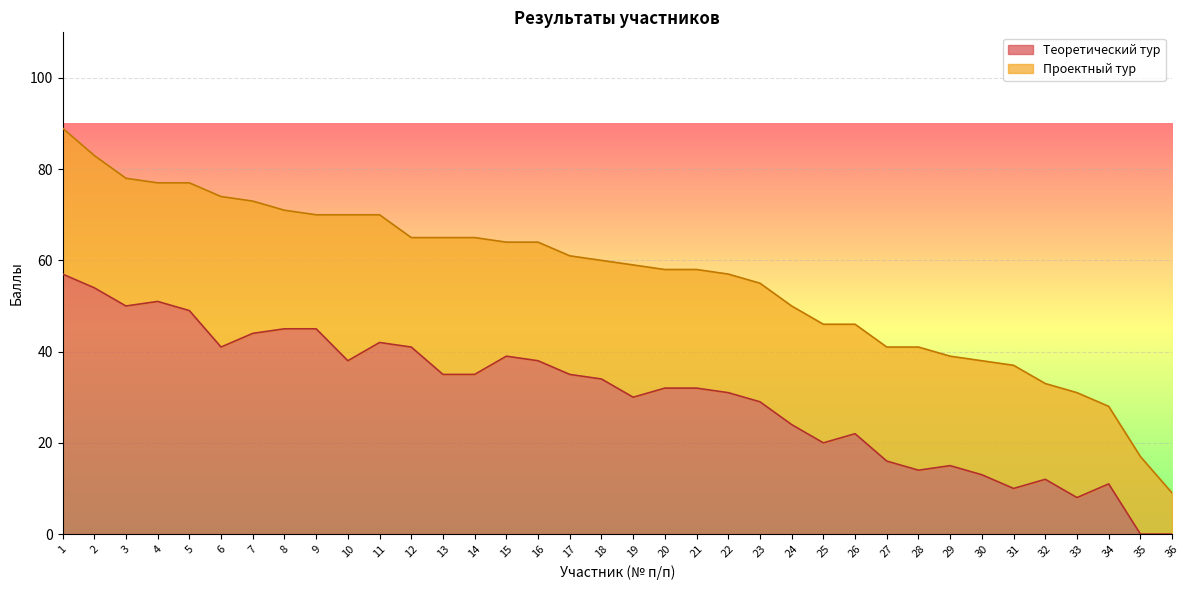

Count the number of categories in the chart.

36